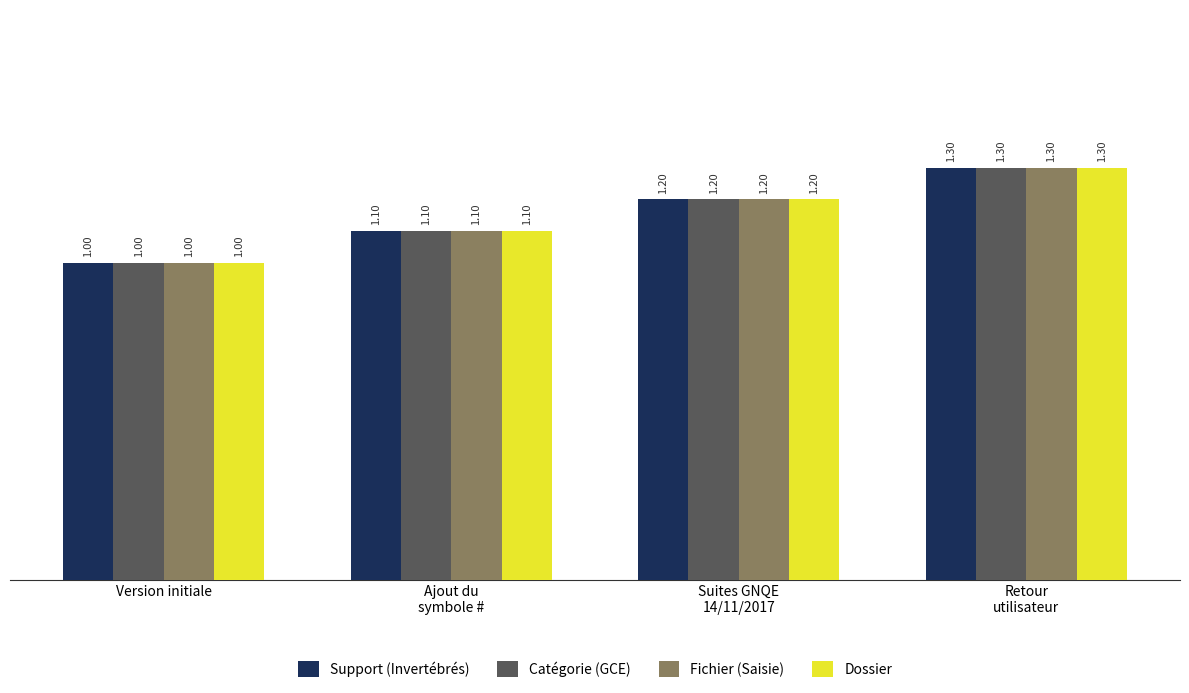

Reading left to right, what are all the values shown in this chart?

Support (Invertébrés): Version initiale=1.0	Ajout du
symbole #=1.1	Suites GNQE
14/11/2017=1.2	Retour
utilisateur=1.3
Catégorie (GCE): Version initiale=1.0	Ajout du
symbole #=1.1	Suites GNQE
14/11/2017=1.2	Retour
utilisateur=1.3
Fichier (Saisie): Version initiale=1.0	Ajout du
symbole #=1.1	Suites GNQE
14/11/2017=1.2	Retour
utilisateur=1.3
Dossier: Version initiale=1.0	Ajout du
symbole #=1.1	Suites GNQE
14/11/2017=1.2	Retour
utilisateur=1.3